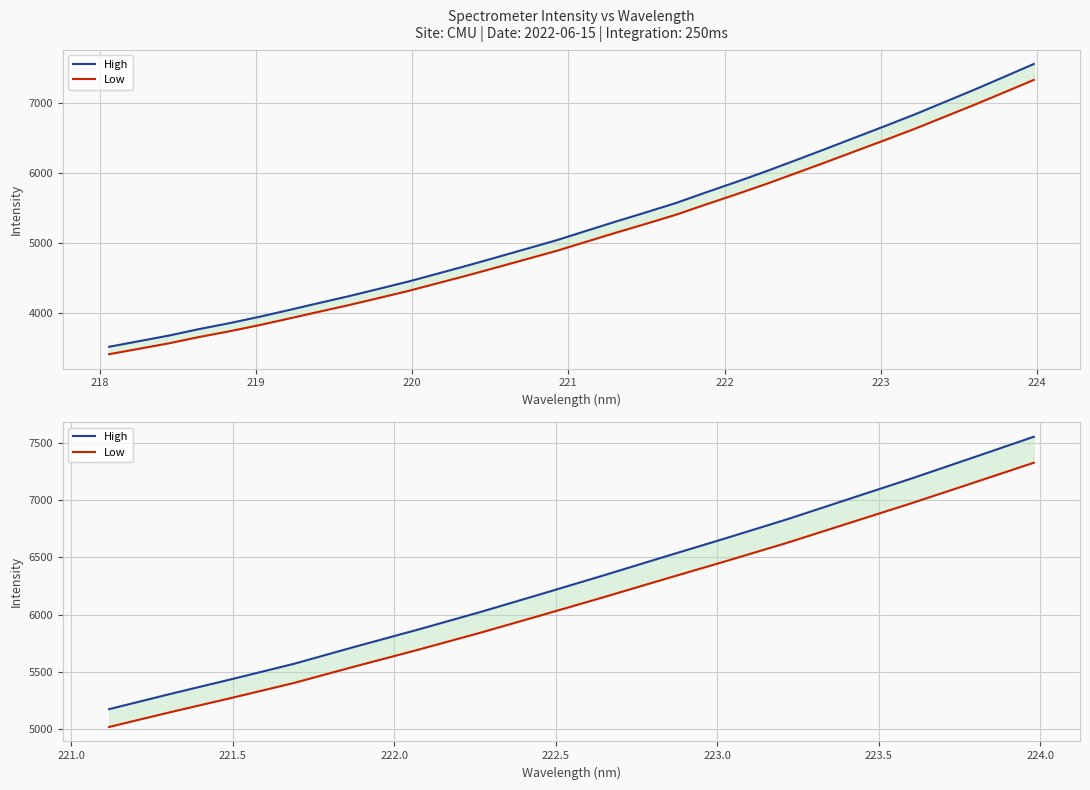

What is the label of the 15th point from the right?

218